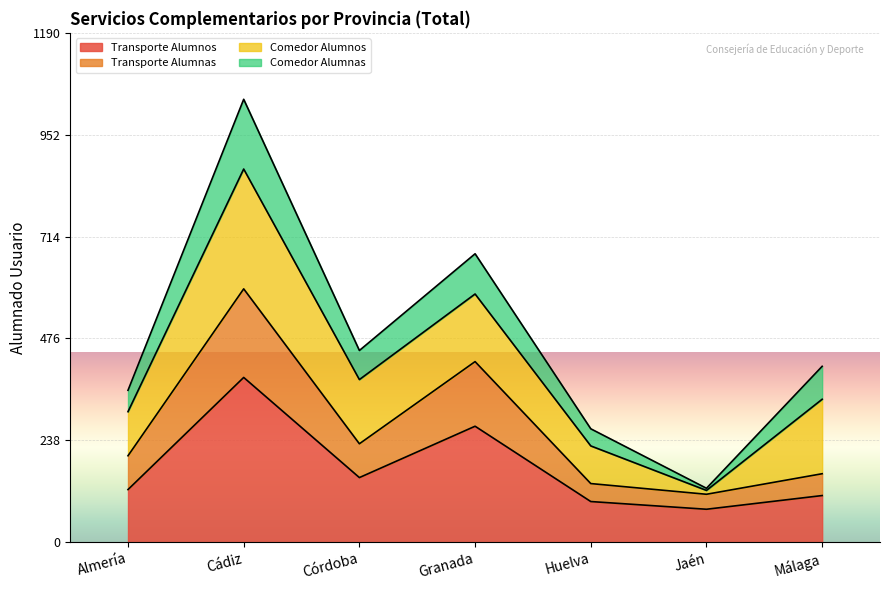

How many data points in Comedor Alumnas are above 411?

3